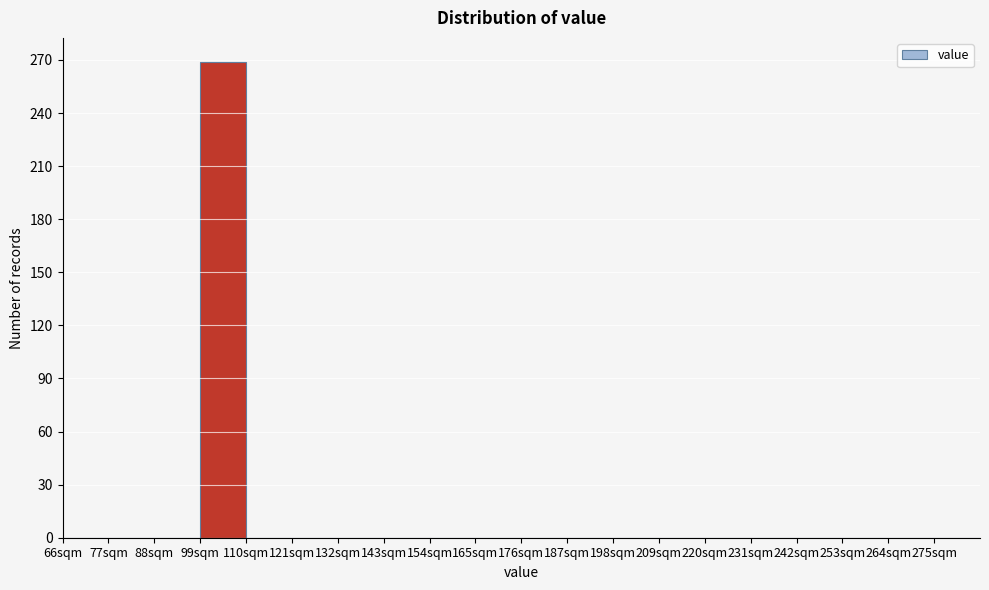

Reading left to right, list every bar in this chart as the range it spans on the x-axis followed by its height. Neither the bar edges nor the heights are printed on the chart, so give them approximately, as read against the axes.

66 to 77: 0
77 to 88: 0
88 to 99: 0
99 to 110: 270
110 to 121: 0
121 to 132: 0
132 to 143: 0
143 to 154: 0
154 to 165: 0
165 to 176: 0
176 to 187: 0
187 to 198: 0
198 to 209: 0
209 to 220: 0
220 to 231: 0
231 to 242: 0
242 to 253: 0
253 to 264: 0
264 to 275: 0
275 to 286: 0